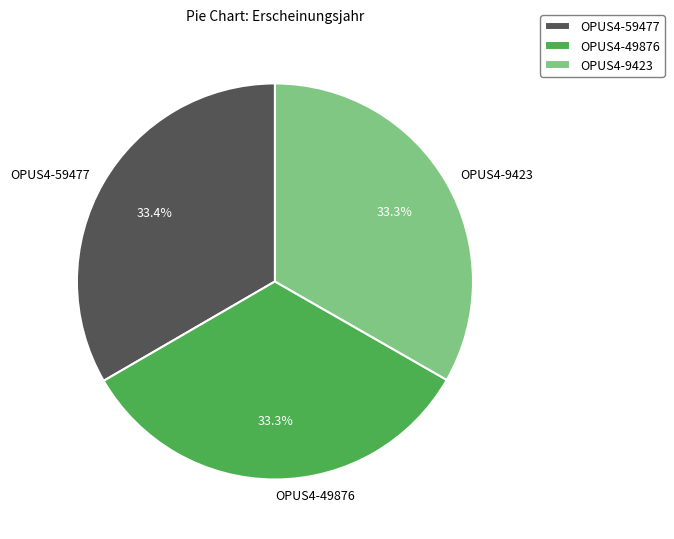

Is OPUS4-59477 the majority of the pie?

No